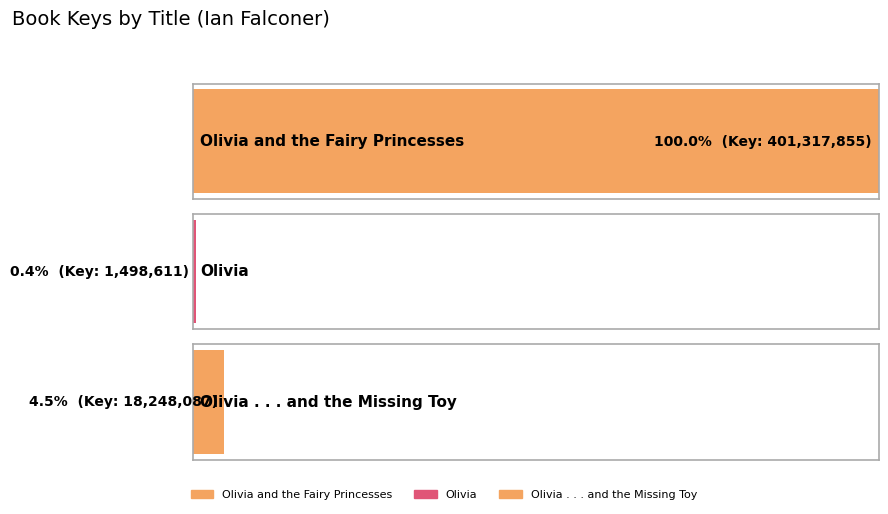

What is the greatest value displayed?

401317855